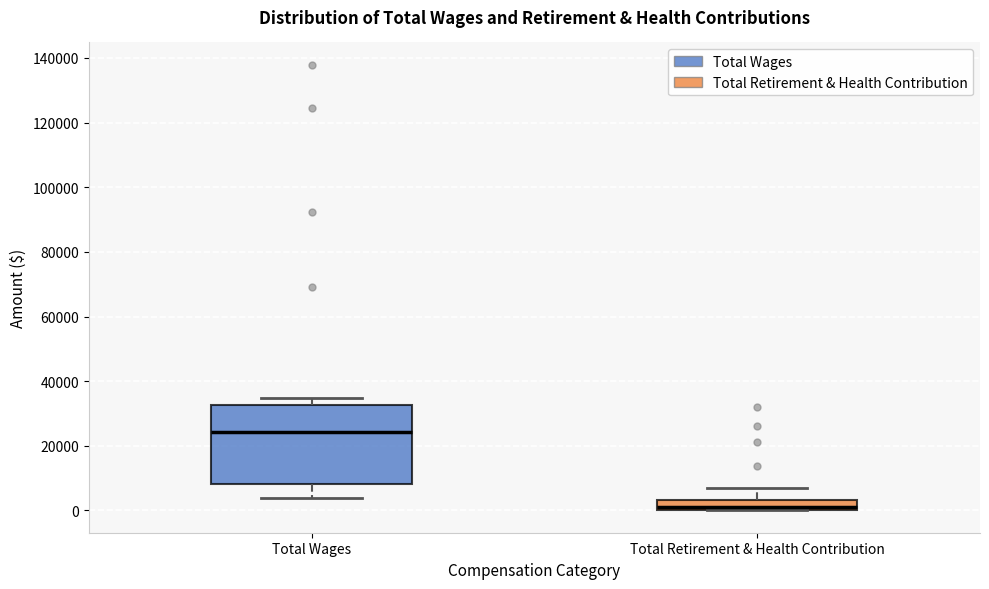

Where is the lower edge of the box for Total Retirement & Health Contribution on the y-axis? The values are not printed on the chart, so give them approximately, as read against the axis.

0